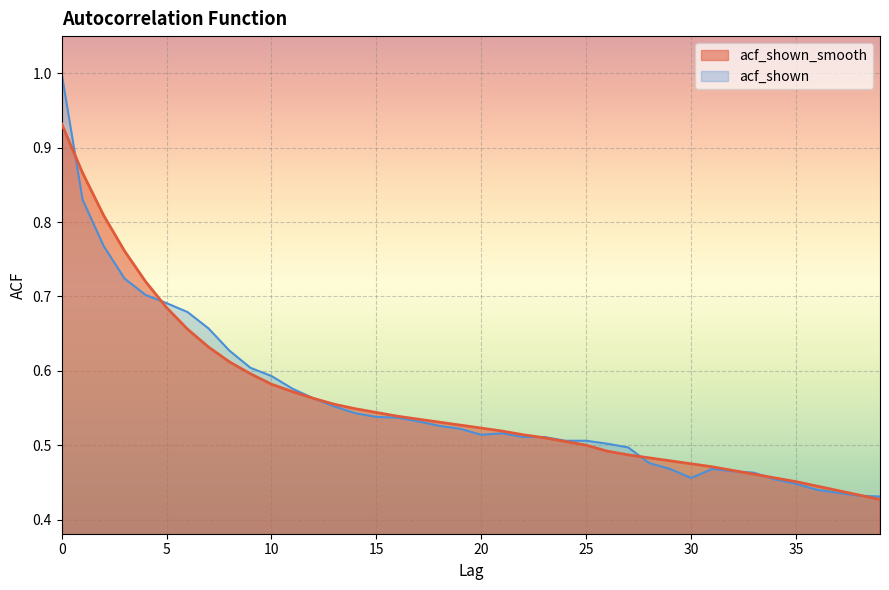

What is the value of the acf_shown point at the 25th from the left?

0.5